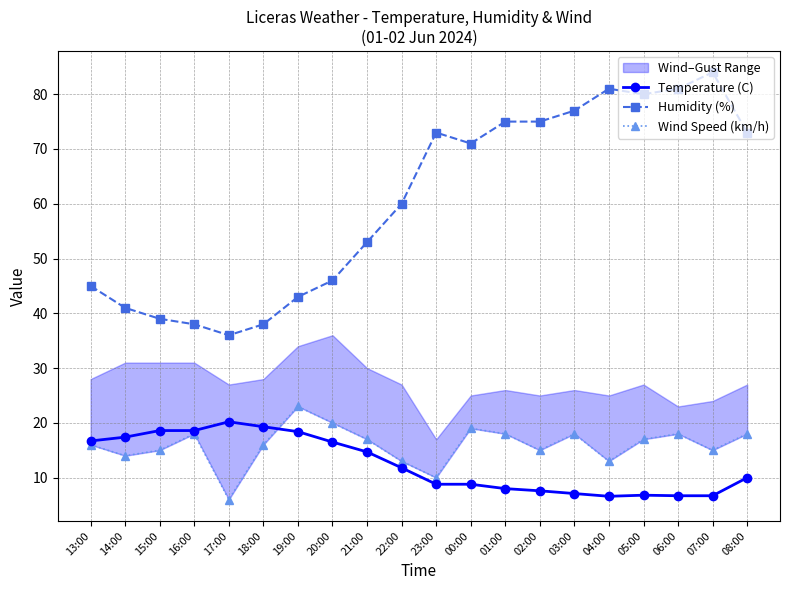

Which series has the widest spread of values?

Humidity (%)